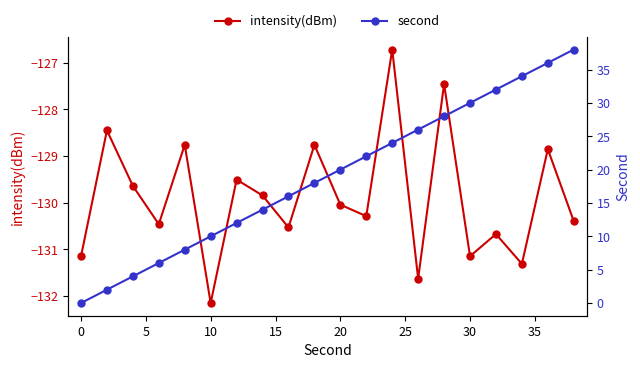

Which series has the largest range (max minus min)?

second